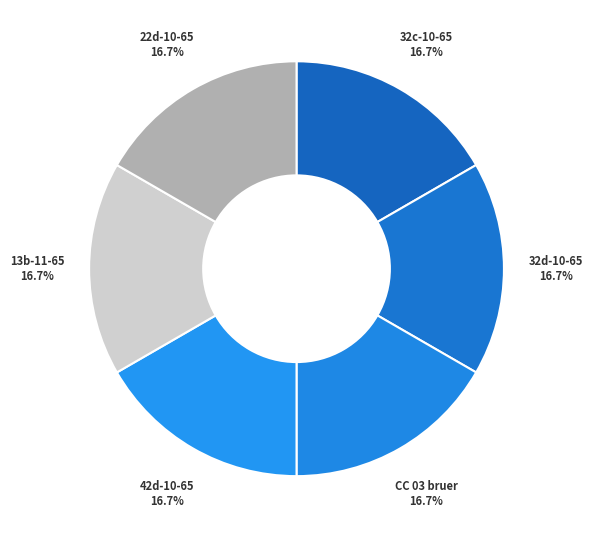

Is there a majority slice in this chart?

No